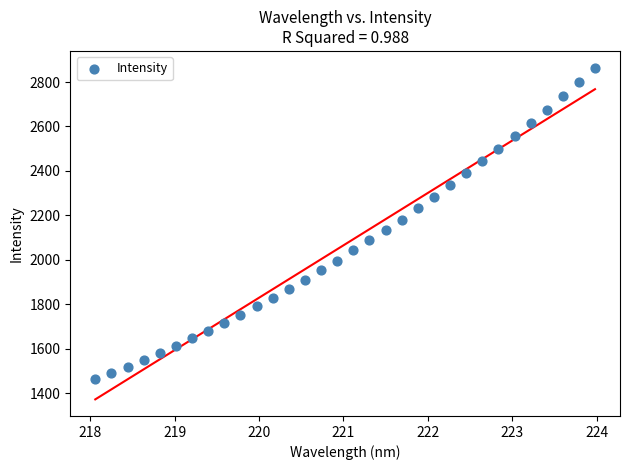

What is the range of X values (max minus min)?

5.9